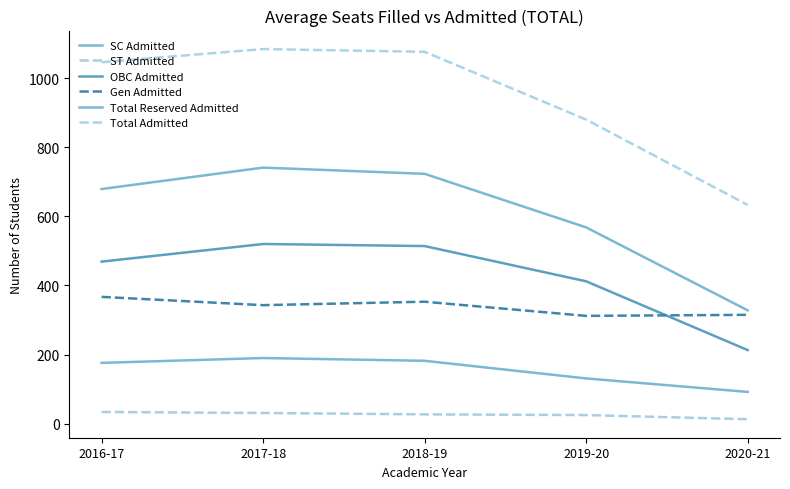

True or false: Total Admitted and Gen Admitted cross at least once.

False